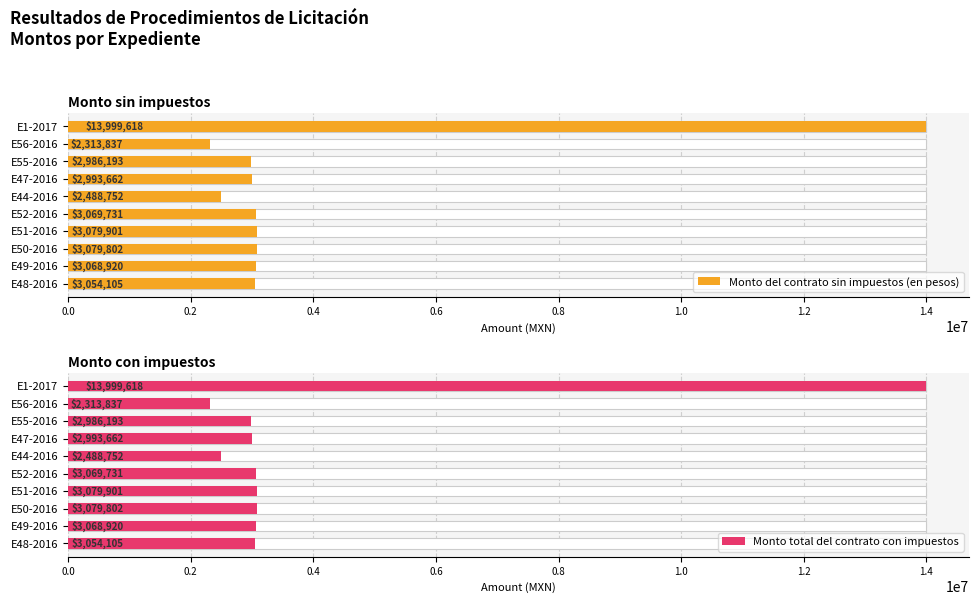

How many groups of bars are there?

10